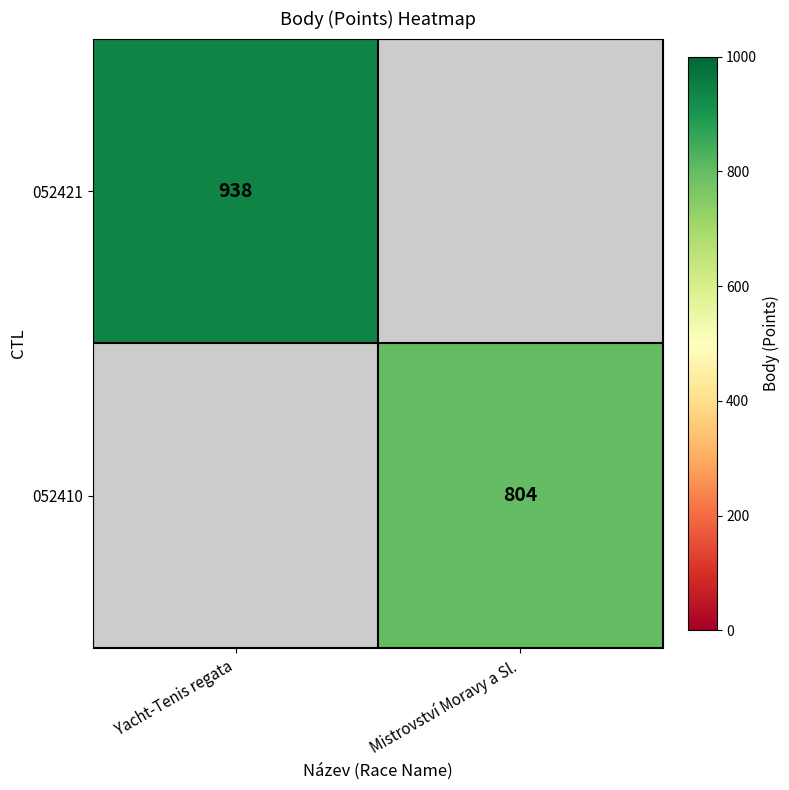

True or false: 052410 has a value of 388 at Mistrovství Moravy a Sl..

False